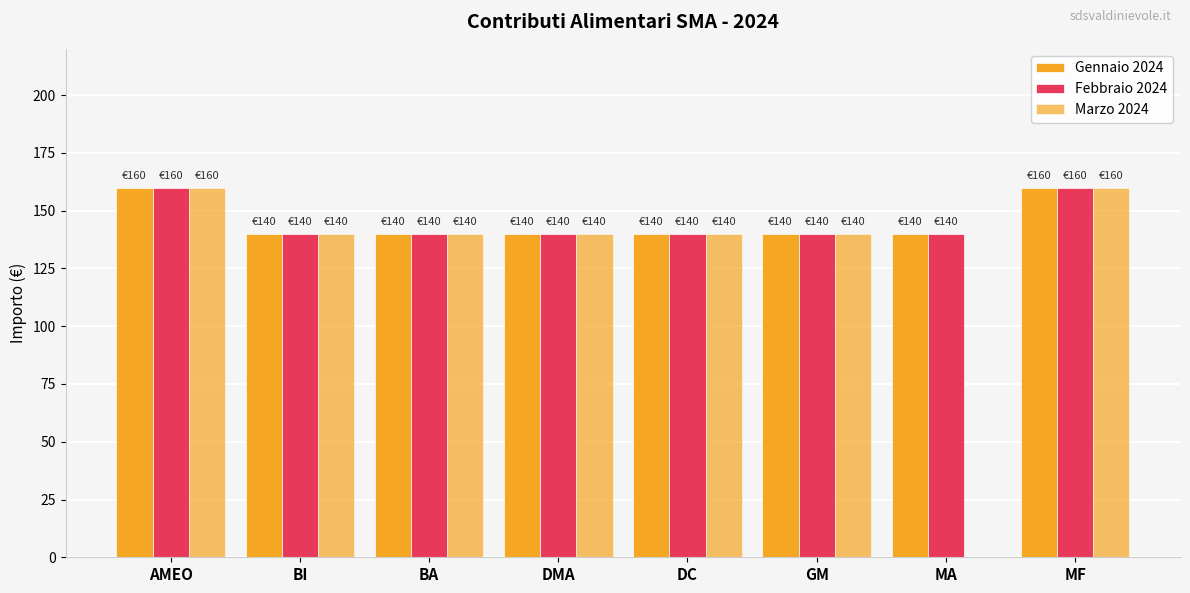

What is the sum of all Marzo 2024 values?

1020